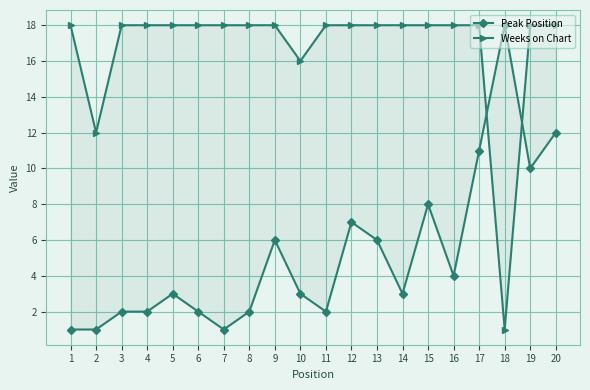

List the labels in order of Peak Position value, smallest first.

1, 2, 7, 3, 4, 6, 8, 11, 5, 10, 14, 16, 9, 13, 12, 15, 19, 17, 20, 18